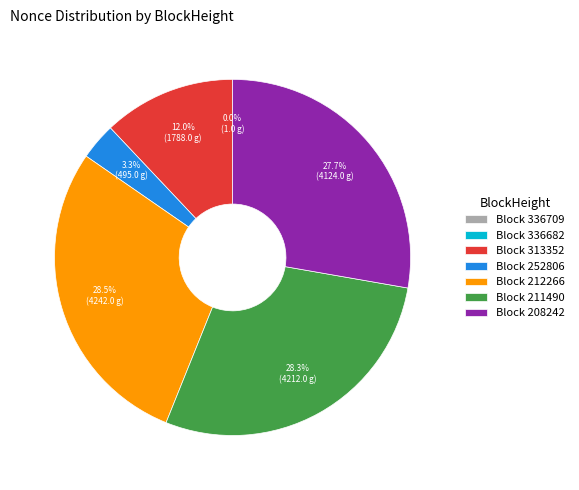

What percentage is NOT represented by Block 313352?

88.0%